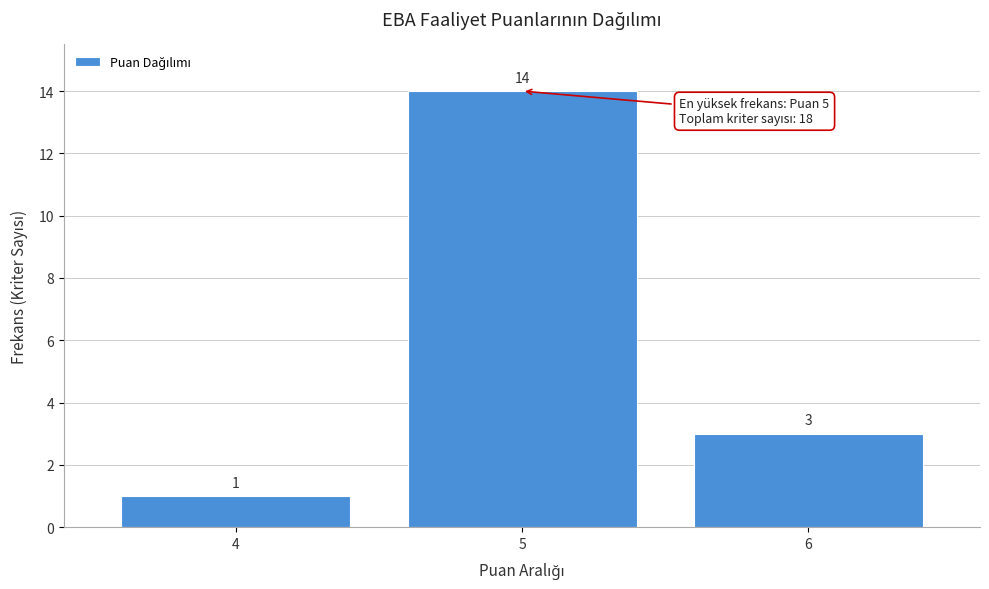

Reading right to left, extract all data points from this chart.

3	14	1